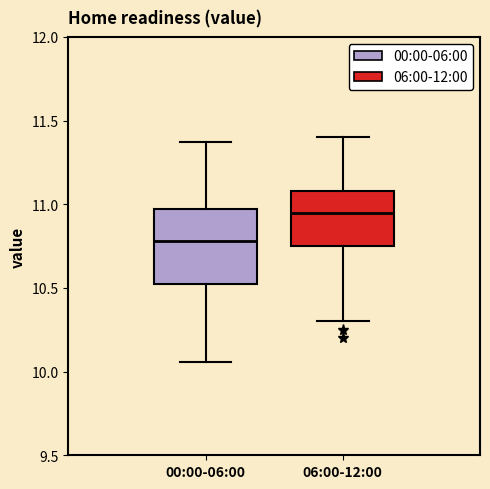

Which box's median line is the highest?

06:00-12:00